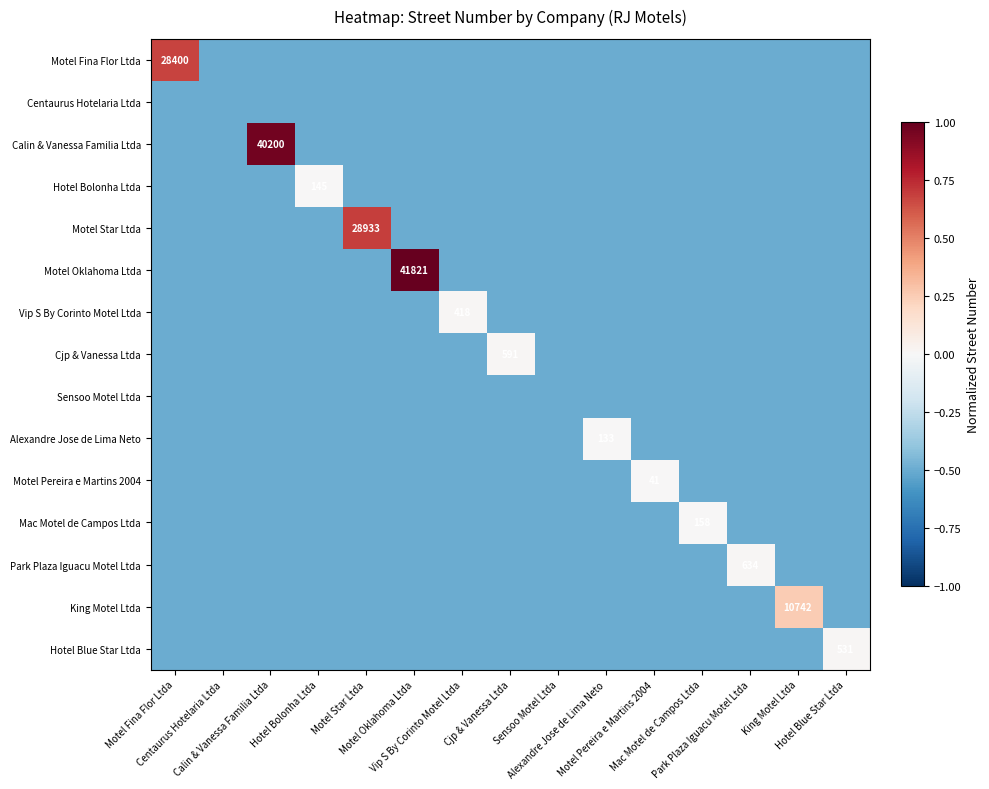

Which series has the largest total across all categories?

Motel Oklahoma Ltda